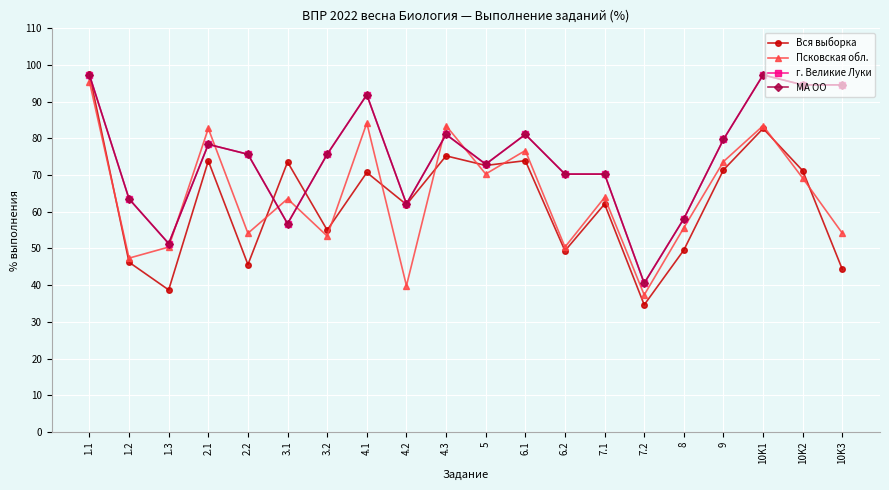

Where is Псковская обл. nearest to the value 66?

7.1